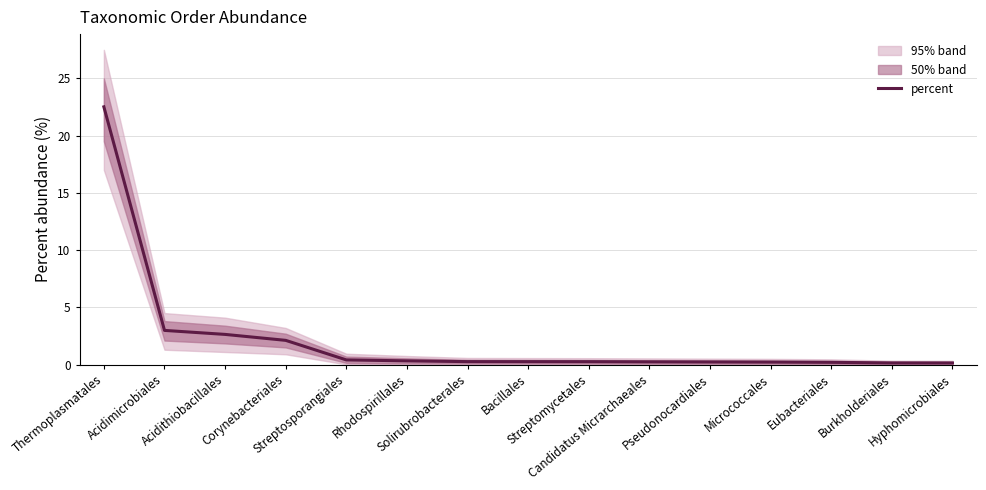

Rank the categories by value from lowest to highest.

Hyphomicrobiales, Burkholderiales, Eubacteriales, Micrococcales, Pseudonocardiales, Candidatus Micrarchaeales, Streptomycetales, Bacillales, Solirubrobacterales, Rhodospirillales, Streptosporangiales, Corynebacteriales, Acidithiobacillales, Acidimicrobiales, Thermoplasmatales